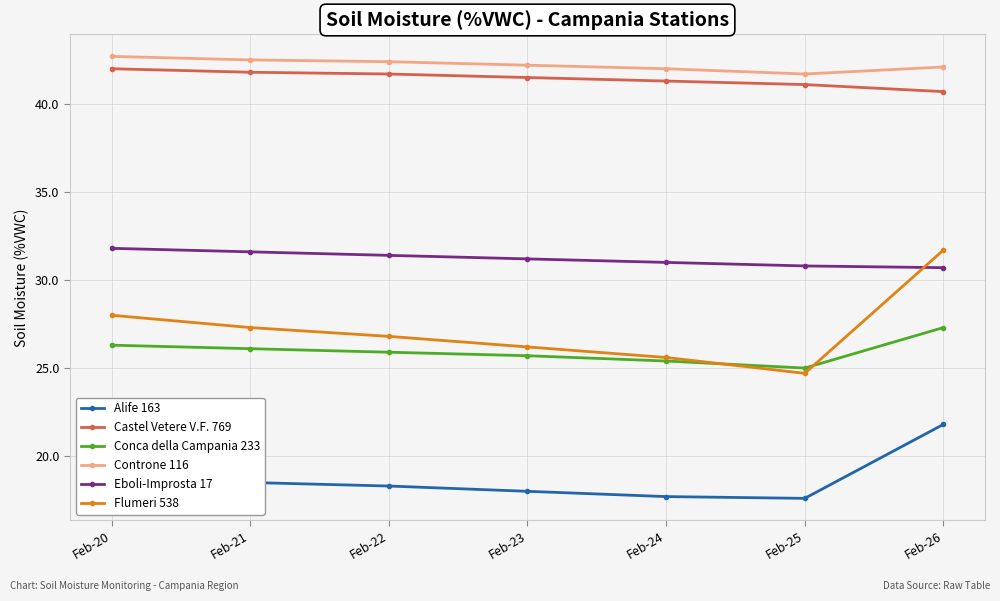

True or false: Flumeri 538 has a value of 26.2 at Feb-23.

True